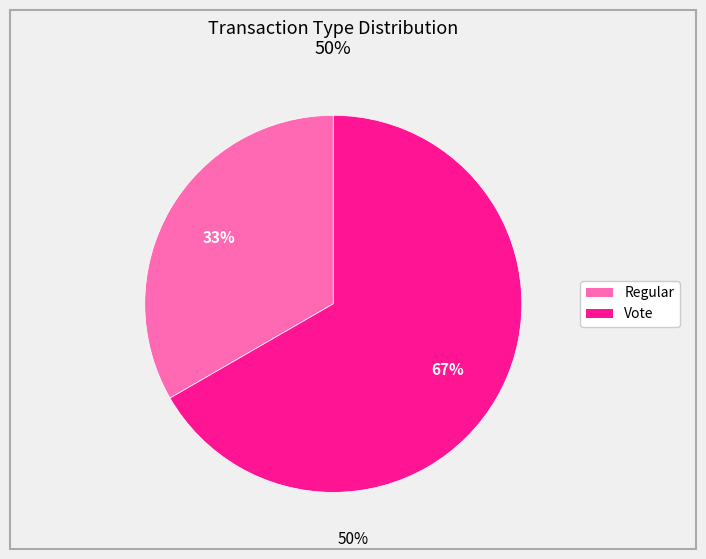

How many slices are in this pie chart?

2